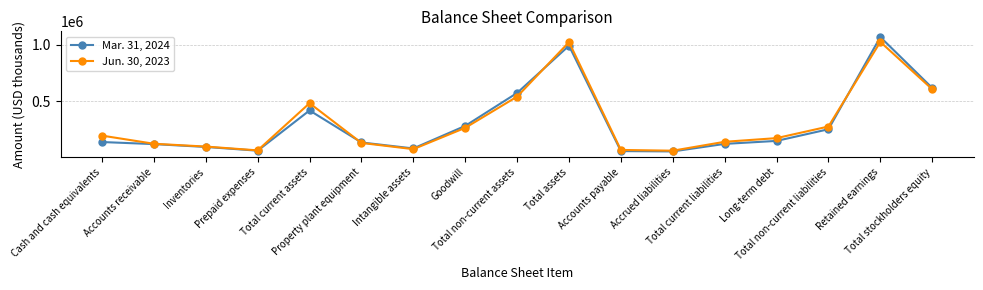

List the series in order of their overall mean, highest first.

Jun. 30, 2023, Mar. 31, 2024